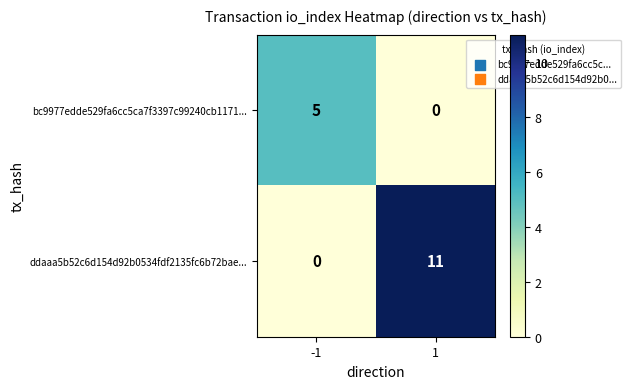

What is the maximum value shown in the chart?

11